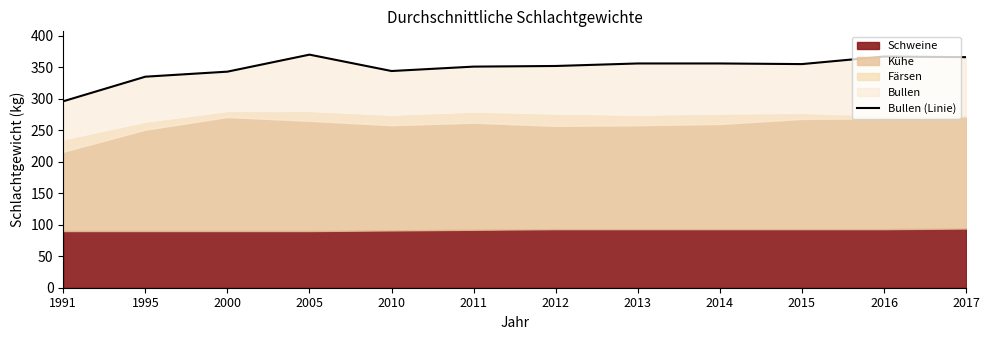

The chart shows a value of 508 at 2015. True or false?

False